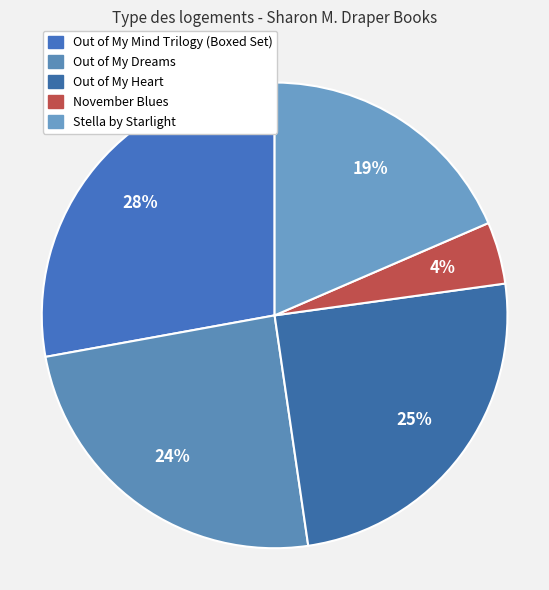

Rank the categories by value from highest to lowest.

Out of My Mind Trilogy (Boxed Set), Out of My Heart, Out of My Dreams, Stella by Starlight, November Blues